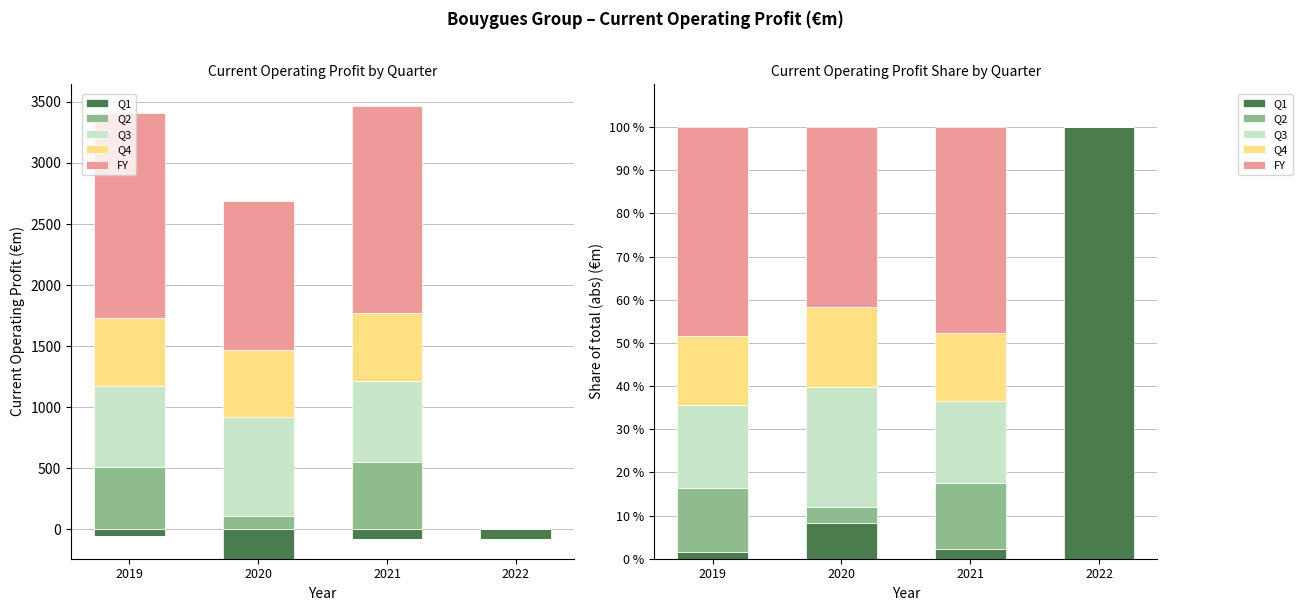

Does the chart contain stacked bars?

No